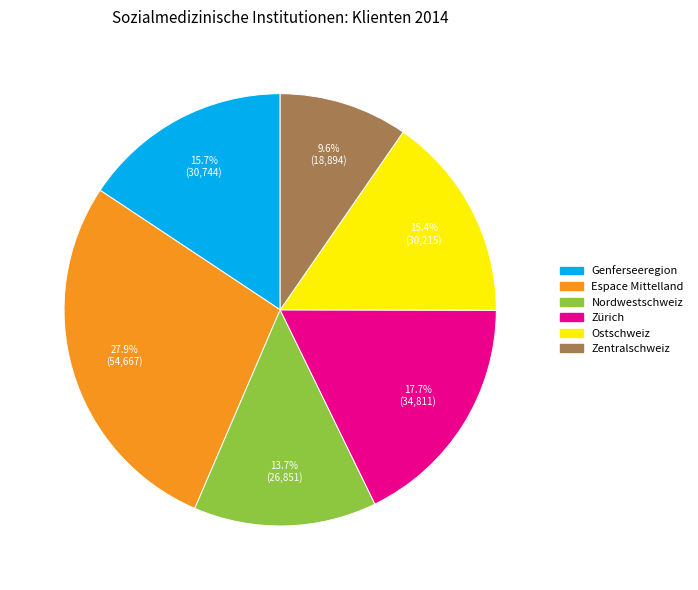

To the nearest percent, what portion does Zentralschweiz represent?

10%